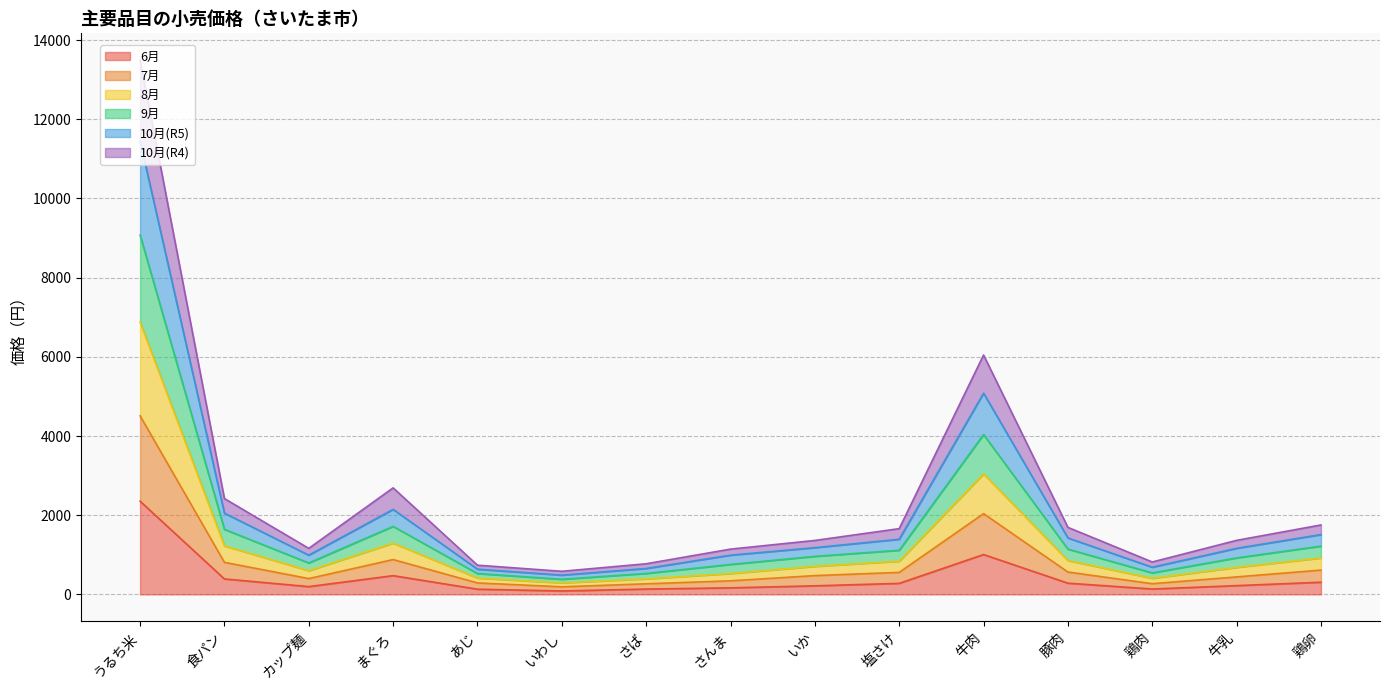

Which has a higher value, 鶏肉 or さば?

鶏肉